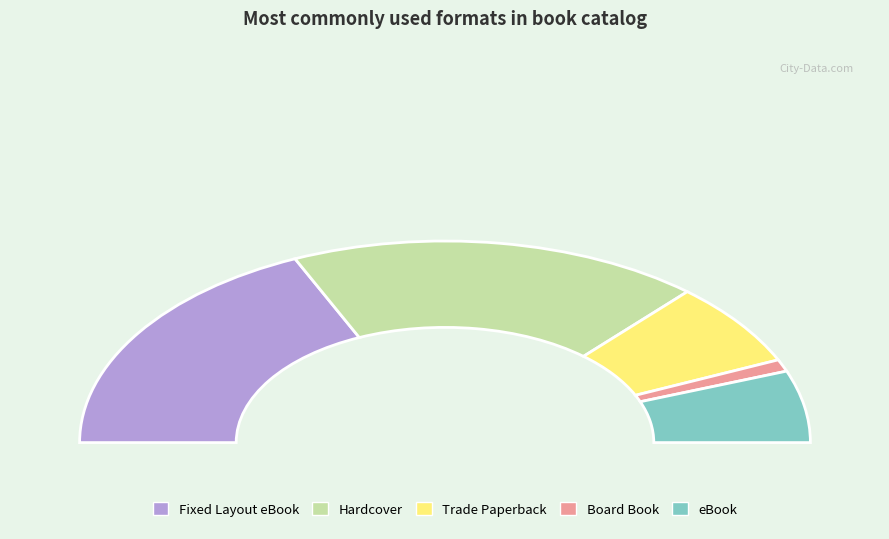

To the nearest percent, what is the combined percentage of eBook and Hardcover?

48%